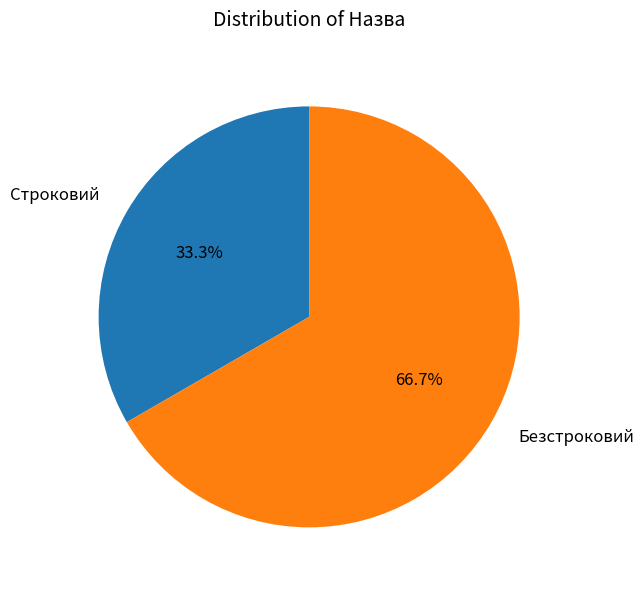

What is the total percentage of Строковий and Безстроковий?

100.0%